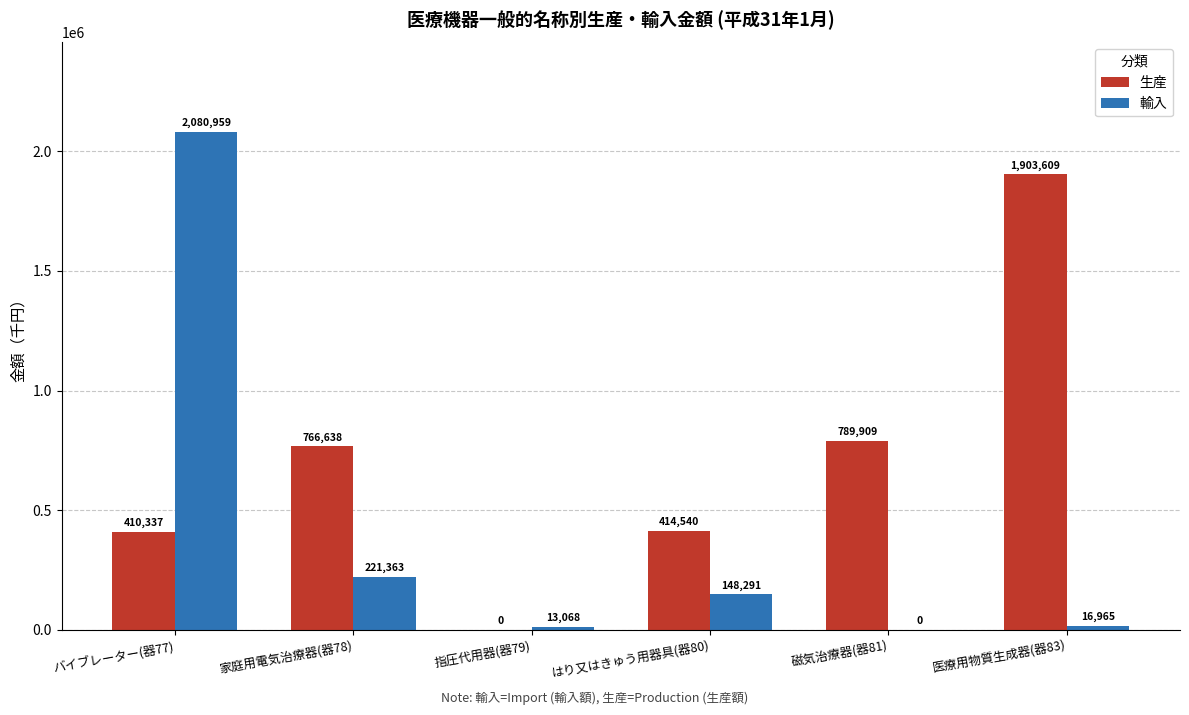

At which category does the chart reach its peak across all series?

バイブレーター(器77)